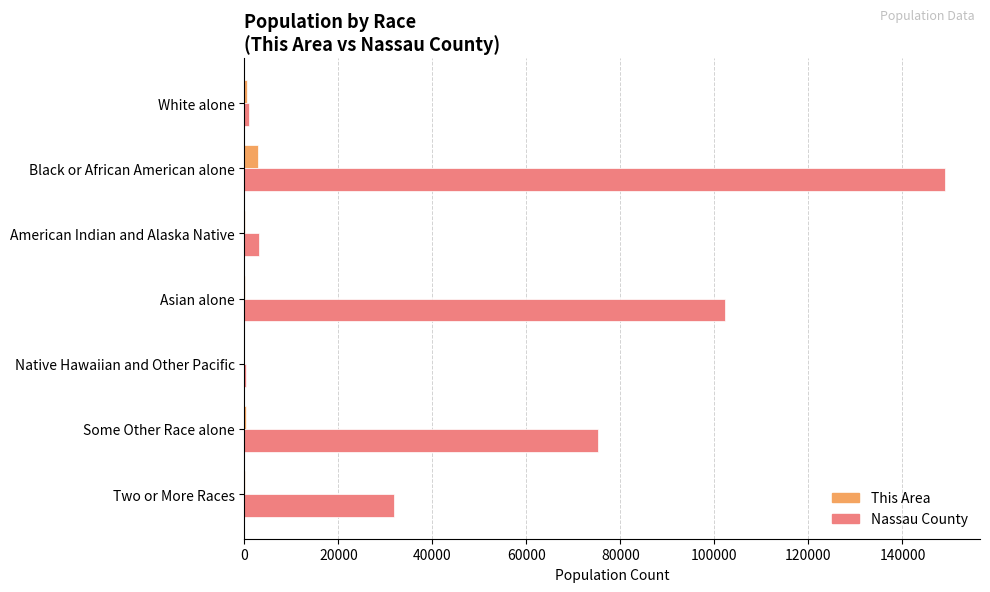

What is the average value of the Nassau County series?

51847